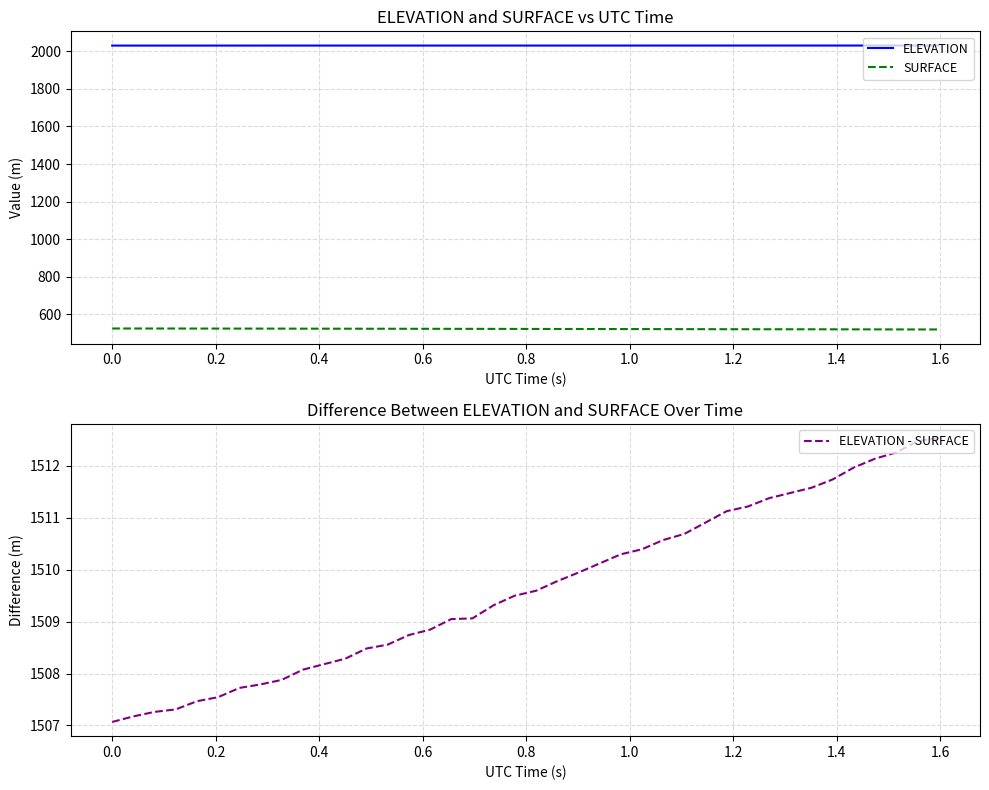

Reading left to right, extract all data points from this chart.

ELEVATION: 2030.9	2030.9	2030.9	2030.9	2030.9	2030.9	2030.9	2030.9	2031.0	2031.0	2031.0	2031.0	2031.0	2031.0	2031.0	2031.0	2031.0	2031.0	2031.0	2031.0	2031.0	2031.0	2031.0	2031.0	2031.0	2031.0	2031.1	2031.1	2031.1	2031.1	2031.1	2031.1	2031.1	2031.1	2031.1	2031.1	2031.1	2031.2	2031.2	2031.2
SURFACE: 523.8	523.7	523.6	523.6	523.5	523.4	523.2	523.2	523.1	522.9	522.8	522.7	522.5	522.4	522.2	522.1	522.0	521.9	521.7	521.5	521.4	521.2	521.1	520.9	520.7	520.6	520.5	520.4	520.2	520.0	519.9	519.7	519.6	519.5	519.4	519.2	519.0	518.9	518.7	518.6
ELEVATION - SURFACE: 1507.1	1507.2	1507.3	1507.3	1507.5	1507.5	1507.7	1507.8	1507.9	1508.1	1508.2	1508.3	1508.5	1508.6	1508.7	1508.8	1509.0	1509.1	1509.3	1509.5	1509.6	1509.8	1509.9	1510.1	1510.3	1510.4	1510.6	1510.7	1510.9	1511.1	1511.2	1511.4	1511.5	1511.6	1511.7	1512.0	1512.1	1512.3	1512.5	1512.5